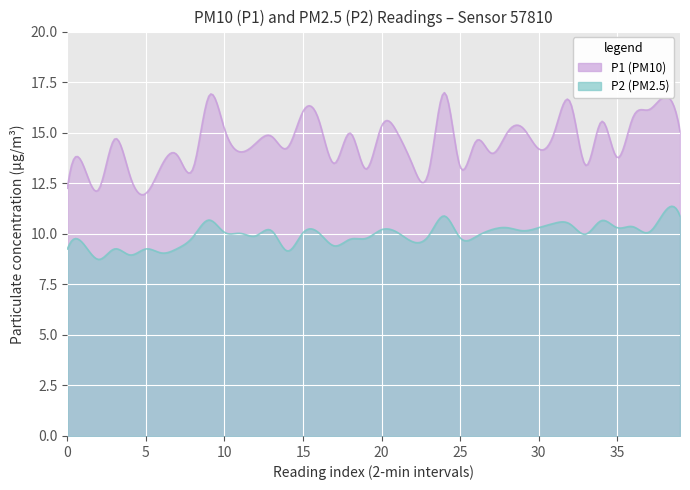

What is the label of the 15th point from the left?

14